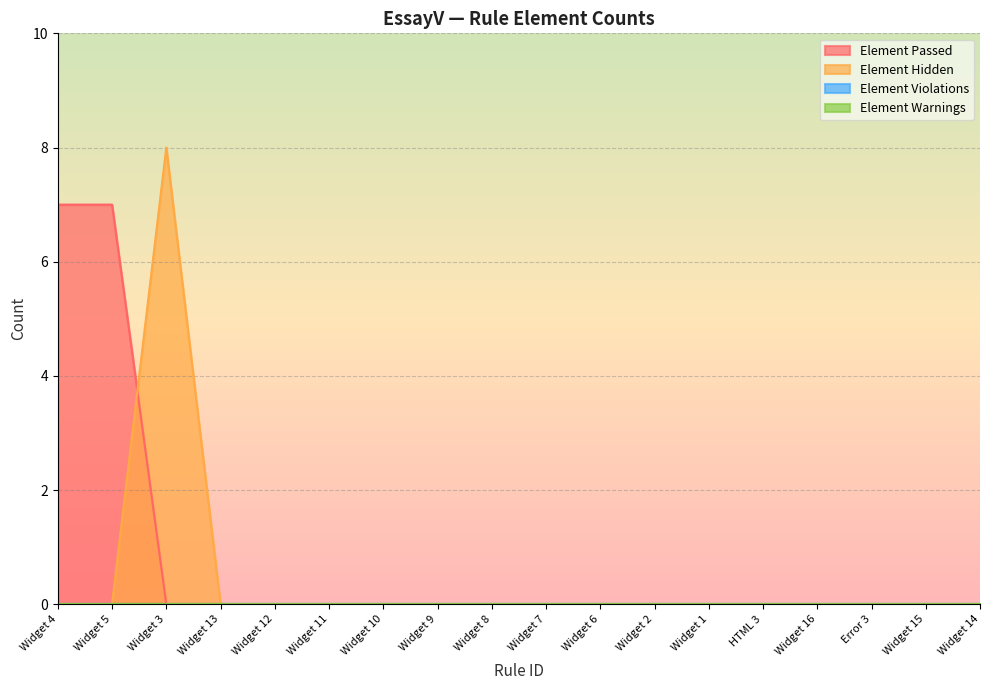

Reading left to right, list all the values displayed in this chart.

Element Passed: Widget 4=7	Widget 5=7	Widget 3=0	Widget 13=0	Widget 12=0	Widget 11=0	Widget 10=0	Widget 9=0	Widget 8=0	Widget 7=0	Widget 6=0	Widget 2=0	Widget 1=0	HTML 3=0	Widget 16=0	Error 3=0	Widget 15=0	Widget 14=0
Element Hidden: Widget 4=0	Widget 5=0	Widget 3=8	Widget 13=0	Widget 12=0	Widget 11=0	Widget 10=0	Widget 9=0	Widget 8=0	Widget 7=0	Widget 6=0	Widget 2=0	Widget 1=0	HTML 3=0	Widget 16=0	Error 3=0	Widget 15=0	Widget 14=0